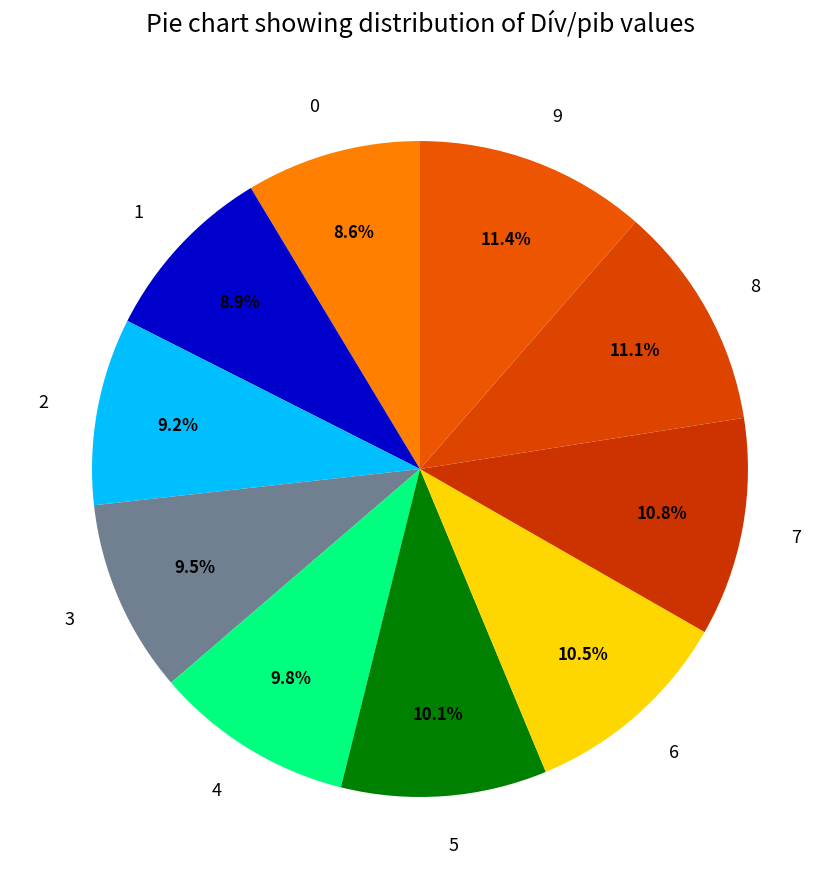

Is there a majority slice in this chart?

No